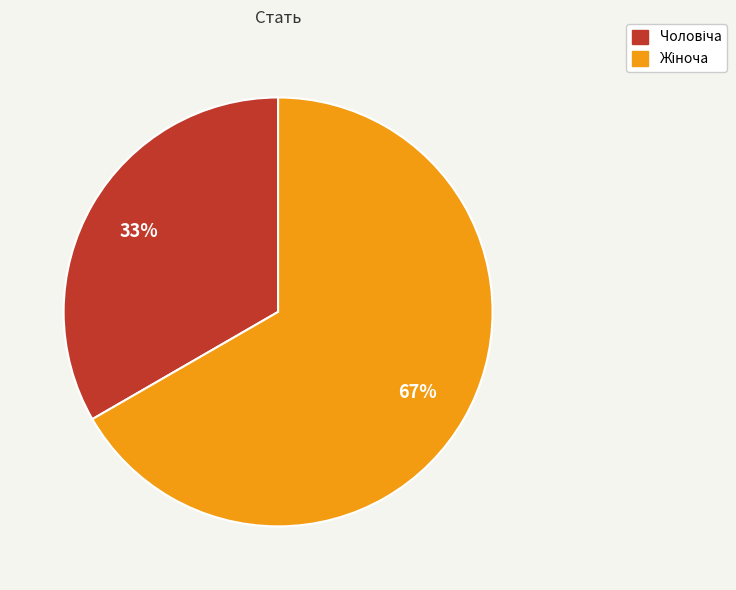

To the nearest percent, what is the average slice percentage?

50%